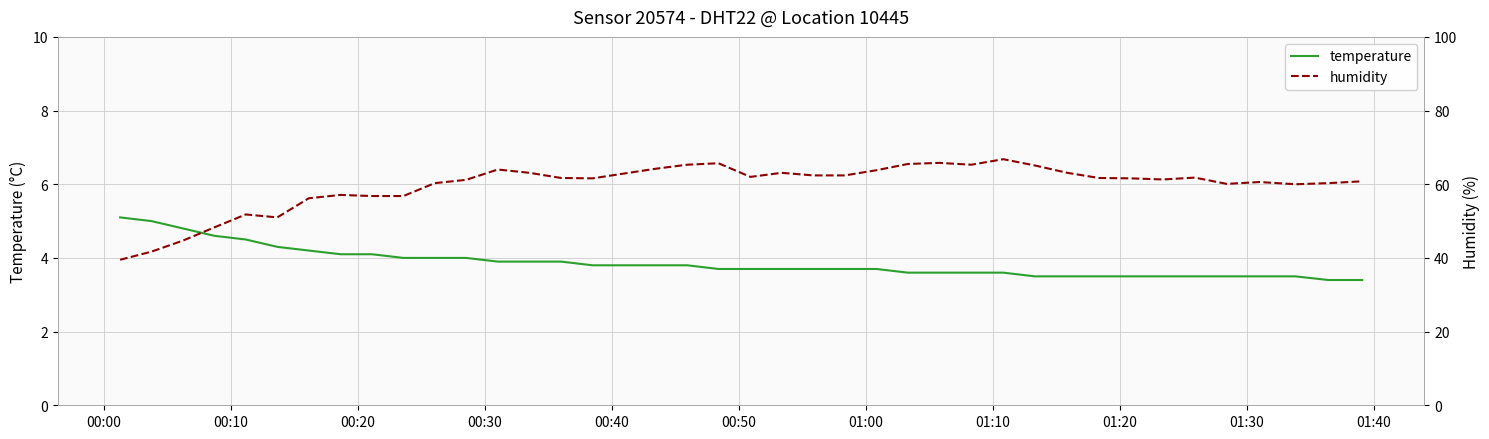

What is the difference between the maximum and minimum values in the humidity series?

27.3